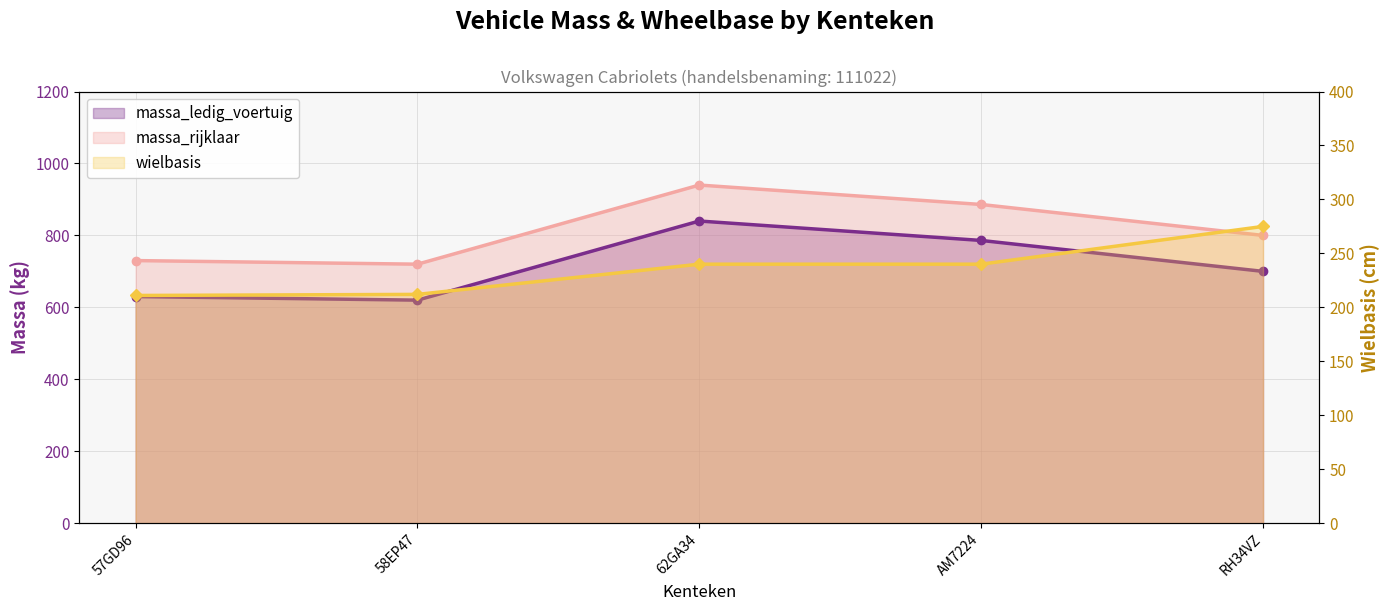

What is the smallest value displayed?

211